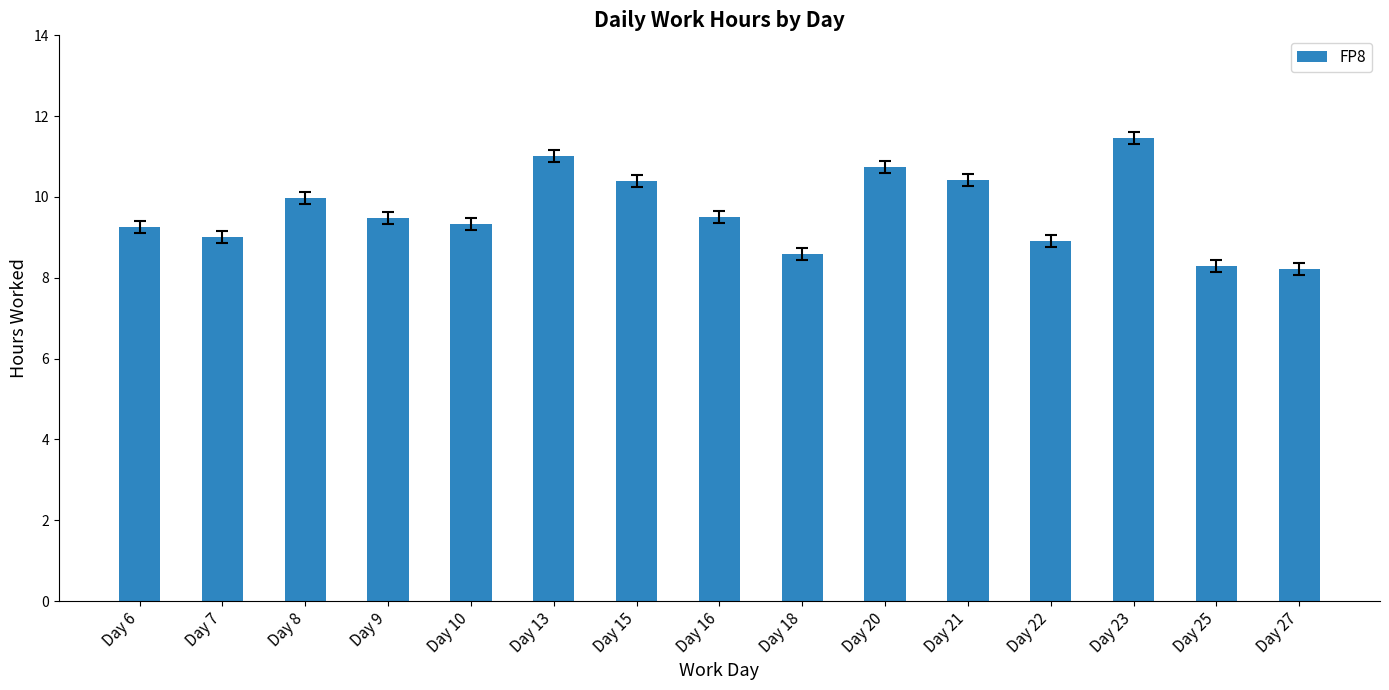

True or false: the data shows 11.5 at Day 23.

True